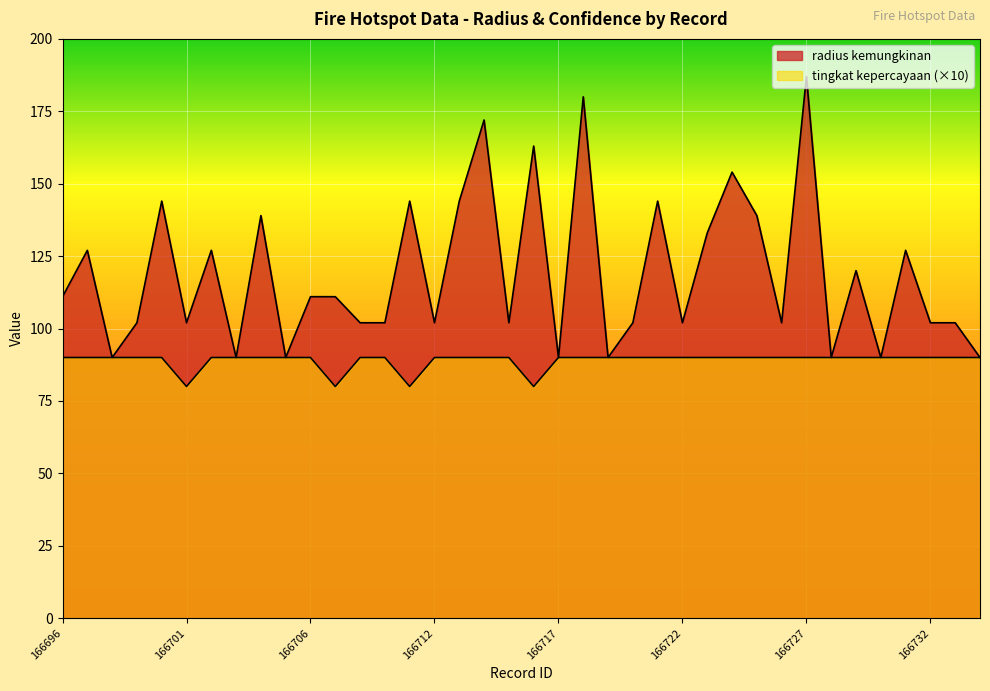

What is the approximate value of tingkat kepercayaan at 166722?

90